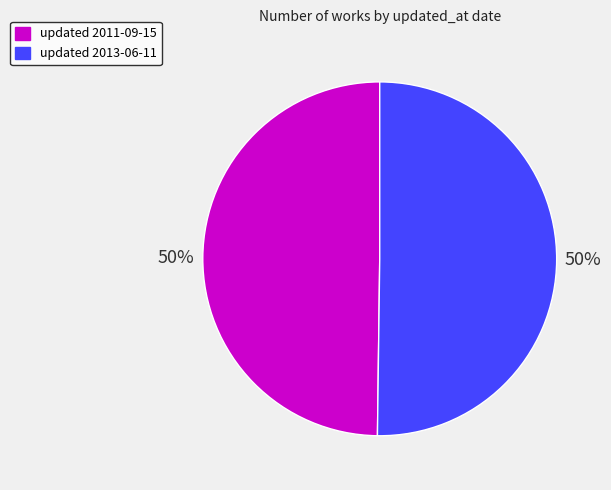

True or false: updated 2013-06-11 accounts for 50% of the total.

True